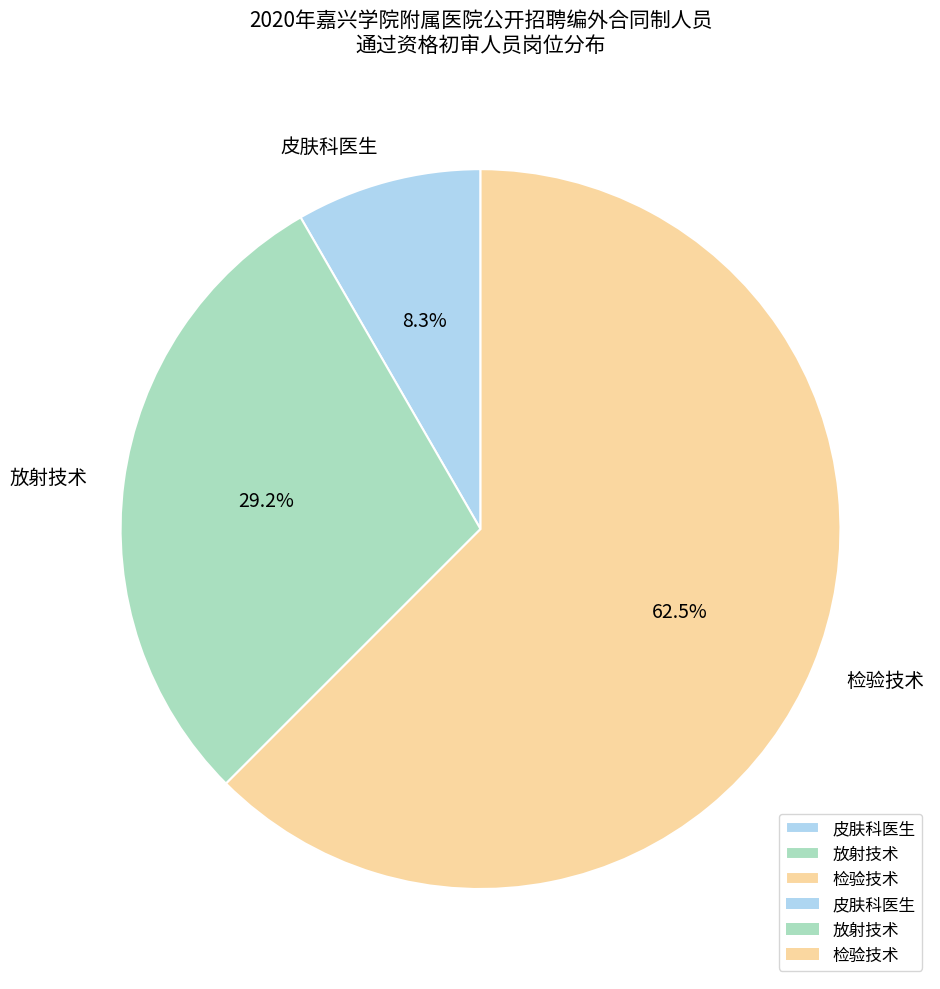

Which slice represents more than half of the pie?

检验技术